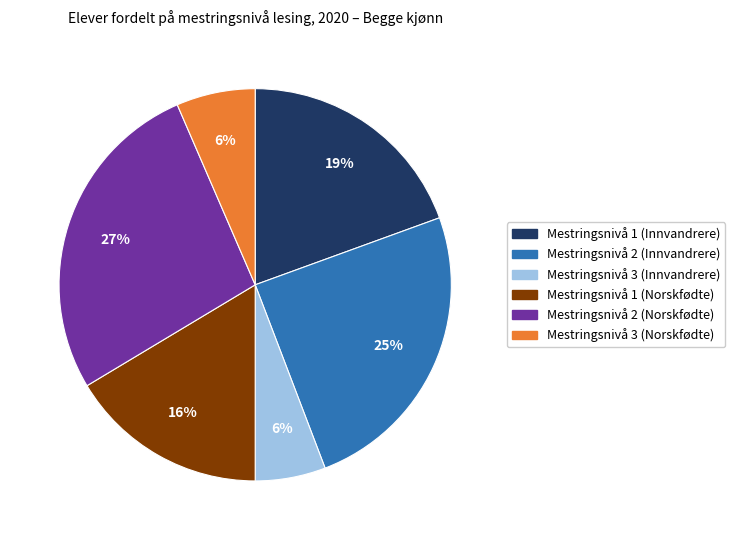

How many slices are in this pie chart?

6